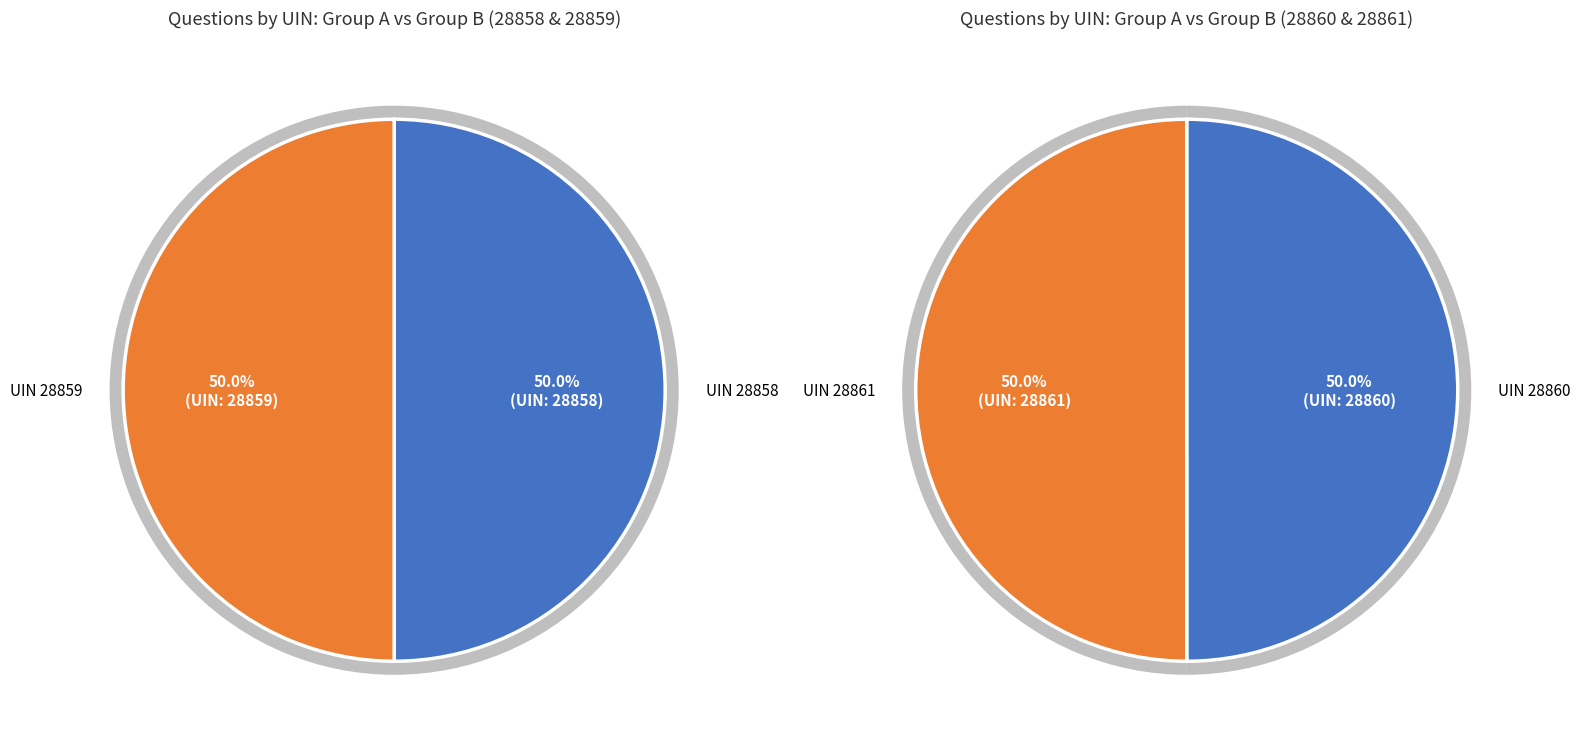

Rank the categories by value from highest to lowest.

28861, 28860, 28859, 28858